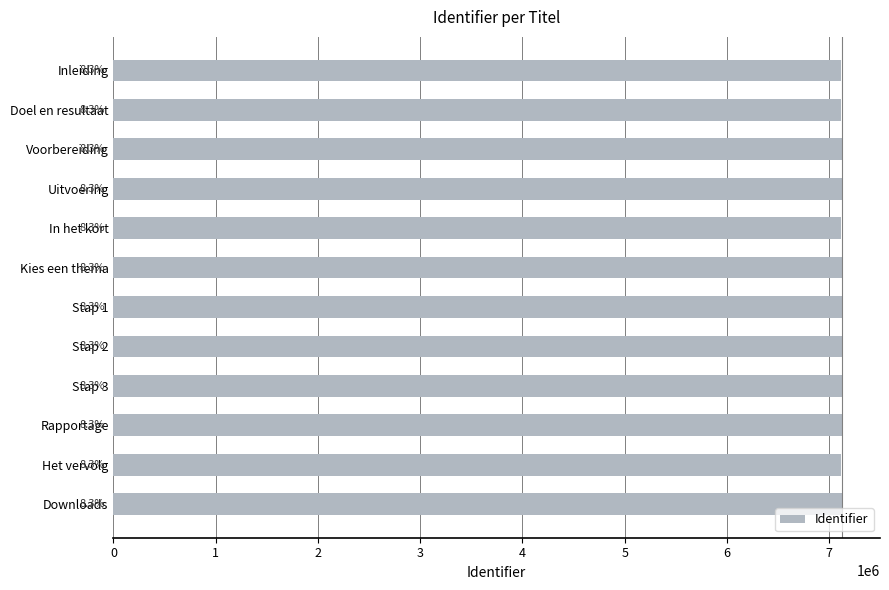

Are the bars horizontal?

Yes